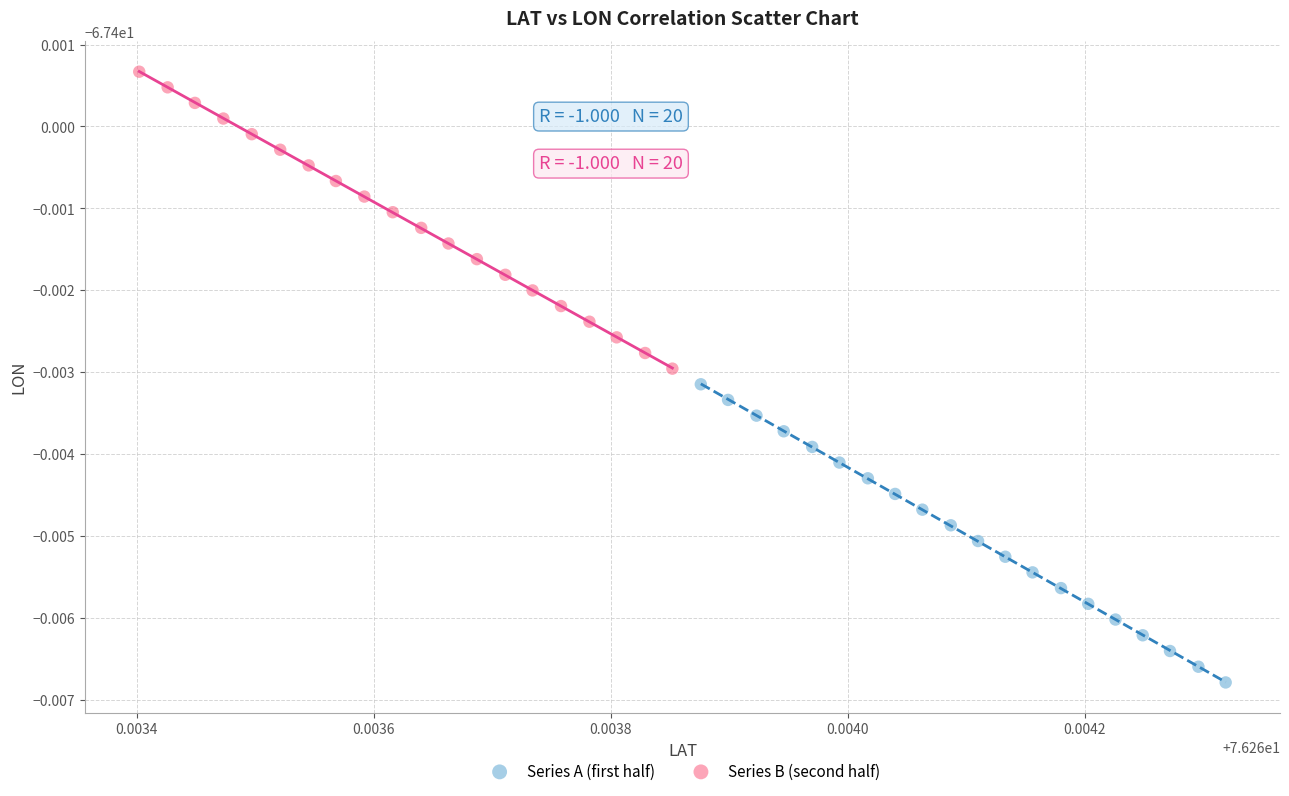

Which series reaches the minimum Y coordinate?

Series A (first half)